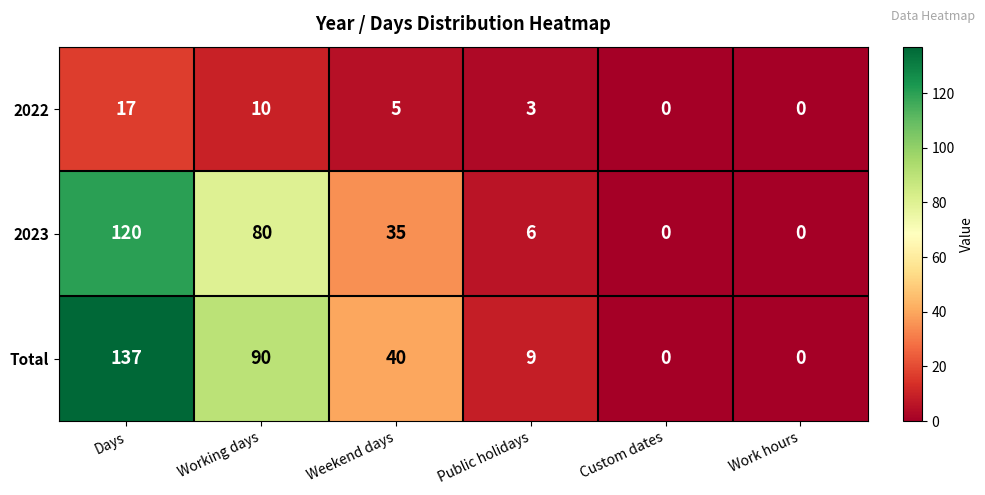

Which category has the highest value in the 2022 series?

Days